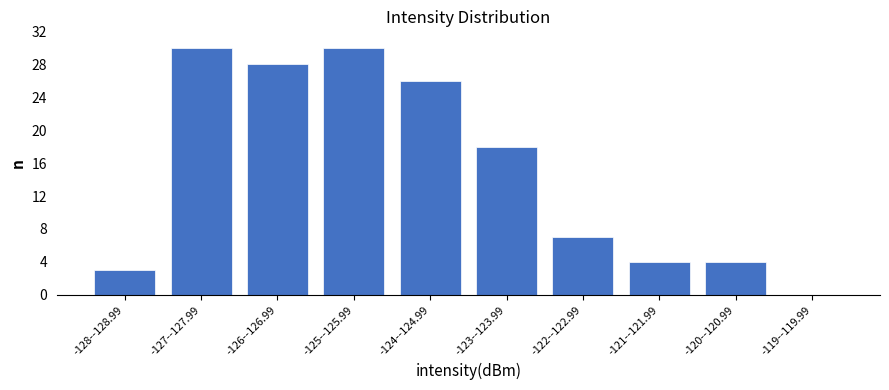

Reading left to right, list all the values displayed in this chart.

-128--128.99=3	-127--127.99=30	-126--126.99=28	-125--125.99=30	-124--124.99=26	-123--123.99=18	-122--122.99=7	-121--121.99=4	-120--120.99=4	-119--119.99=0